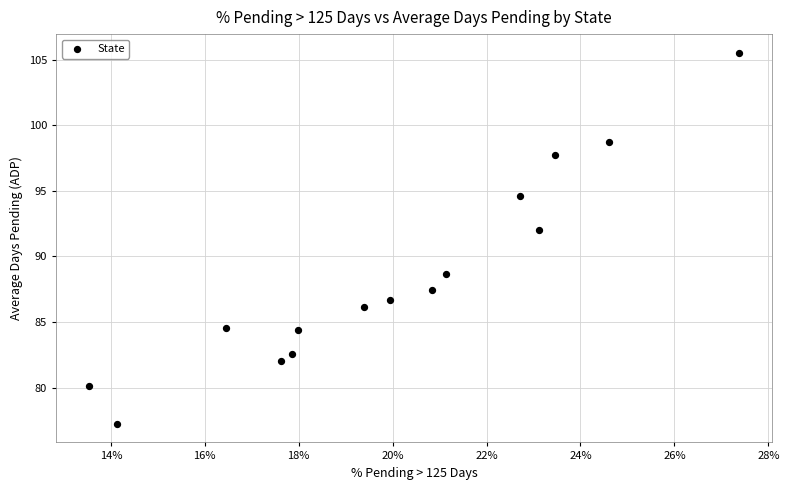

What Y value in the scatter plot is closest to 91?

92.0